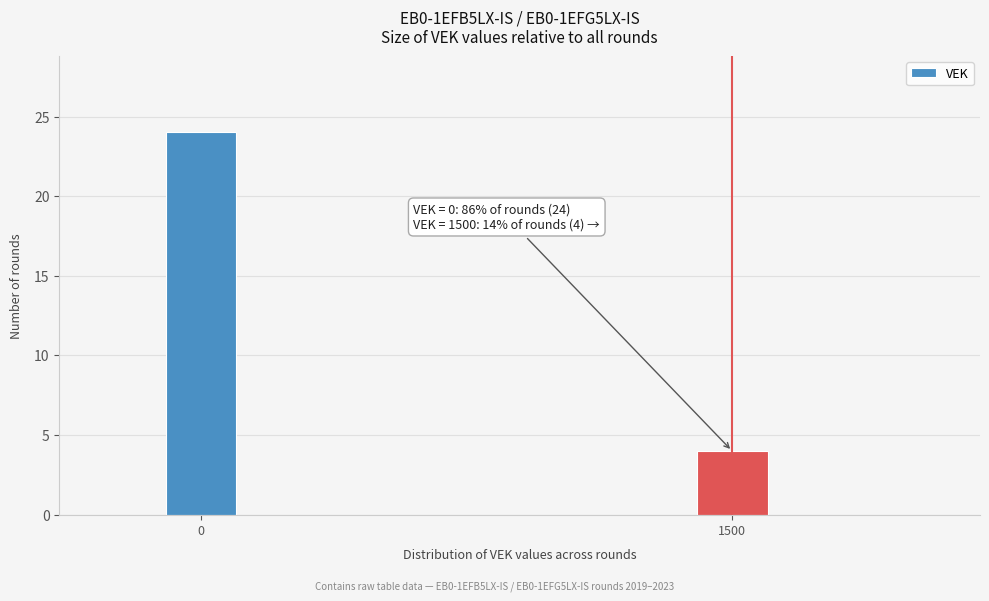

Reading left to right, what are all the values shown in this chart?

0=24	1500=4